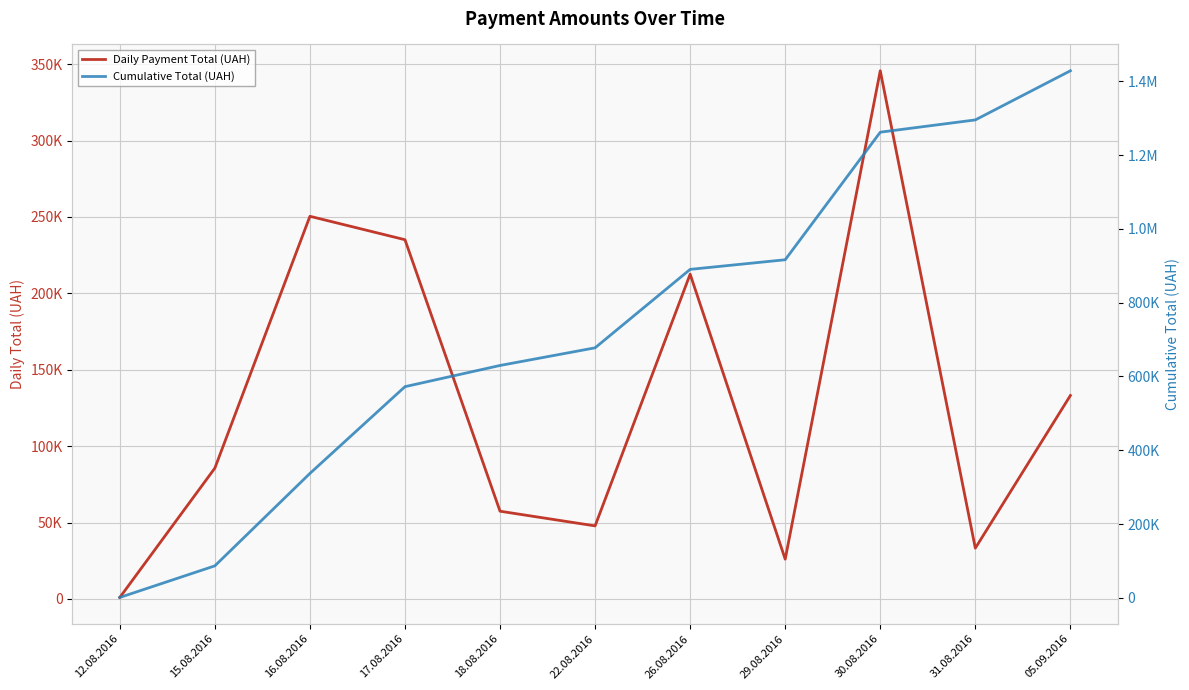

List the series in order of their peak value, lowest first.

Daily Payment Total (UAH), Cumulative Total (UAH)